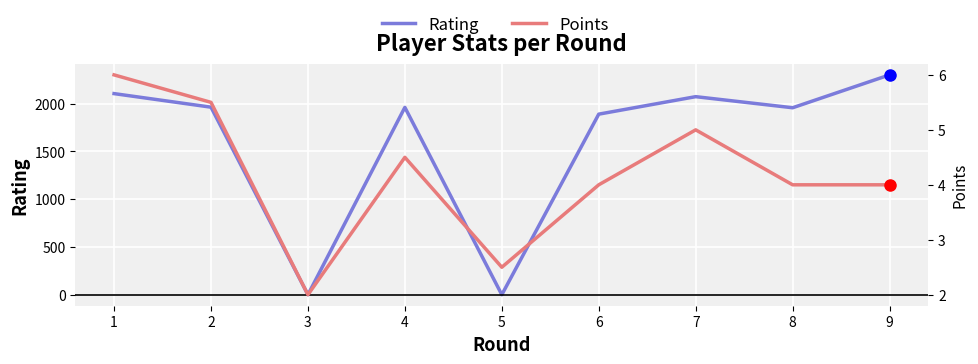

Which category has the lowest value across all series?

3